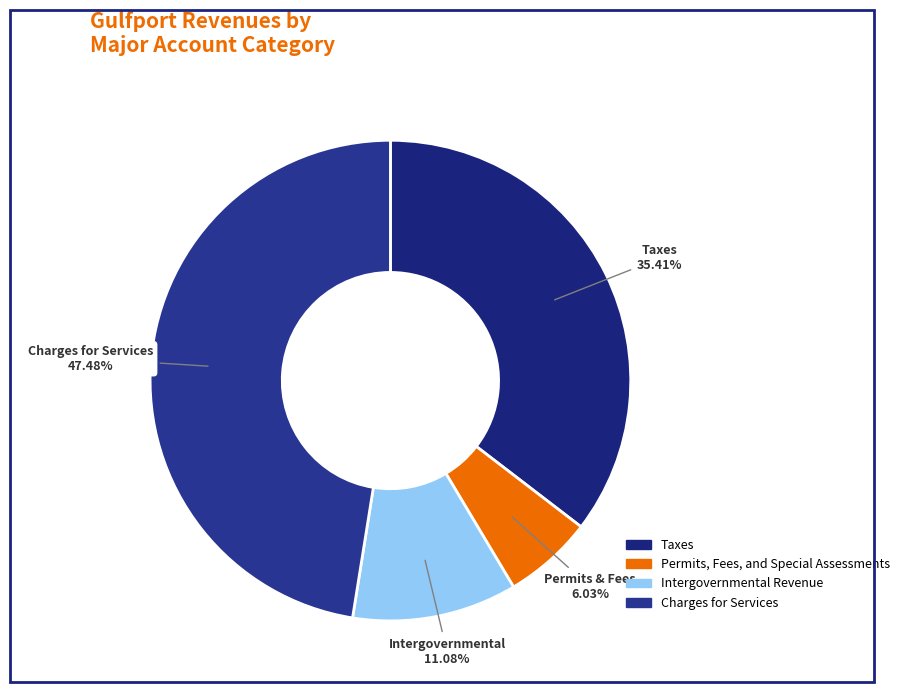

To the nearest percent, what is the difference between the largest and smallest slice percentages?

41%